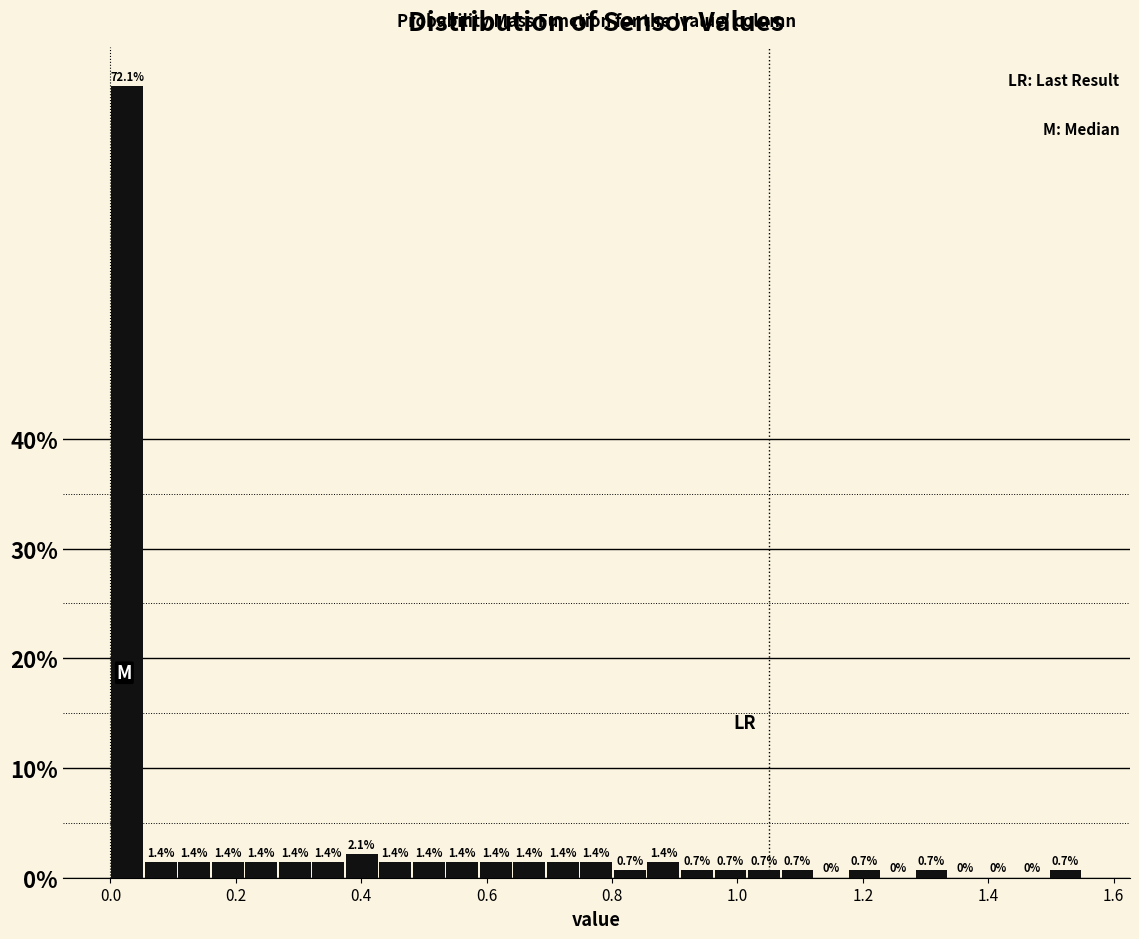

Around what value on the x-axis is the tallest bar? Give the approximate position of its centre, as read against the axis.

0.02